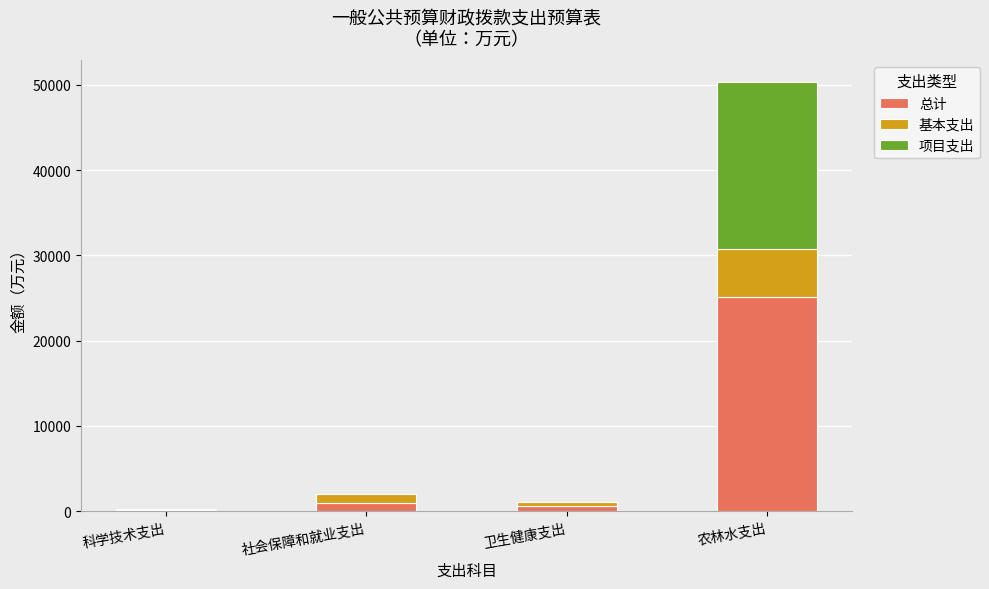

Reading left to right, what are the values for 总计?

科学技术支出=152.6	社会保障和就业支出=990.2	卫生健康支出=558.3	农林水支出=25172.7